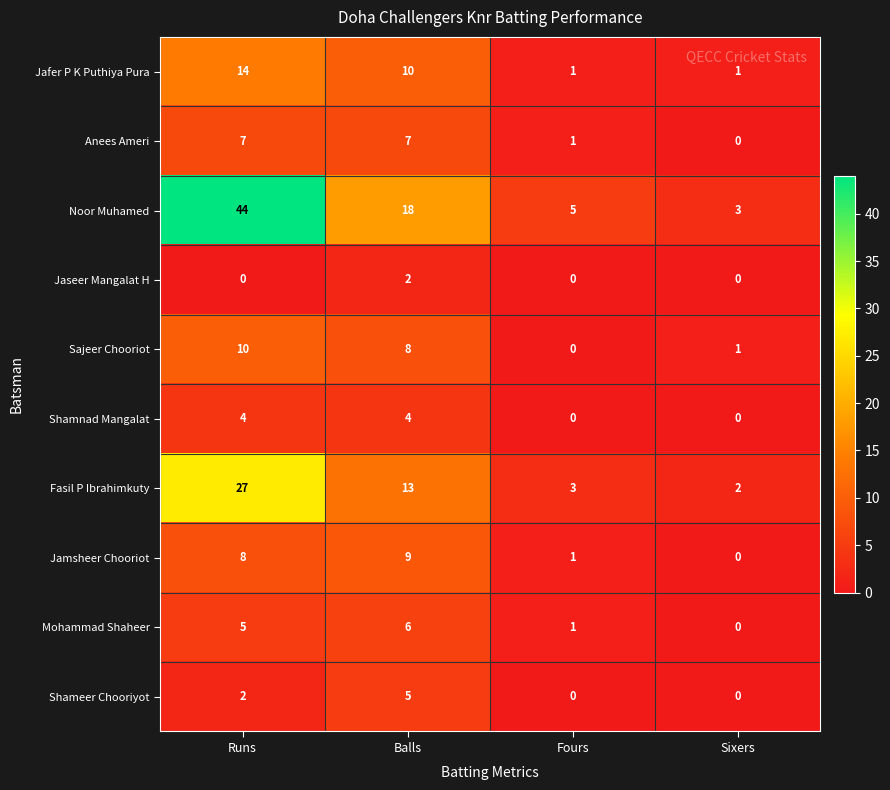

What is the sum of the Noor Muhamed values at Balls and Sixers?

21